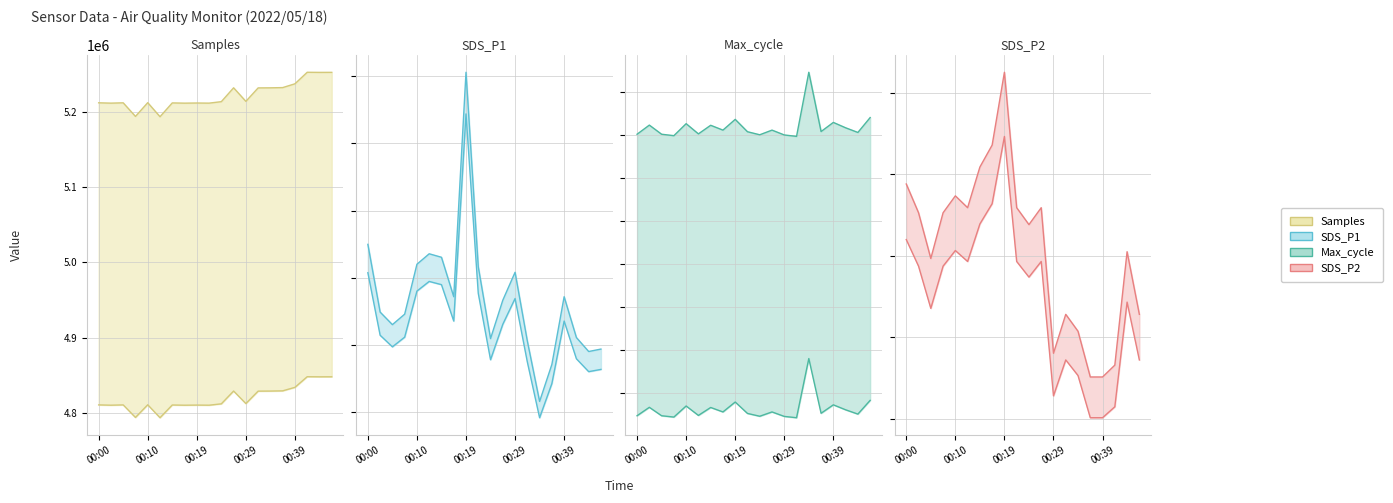

True or false: Max_cycle has more than 0 interior local peaks.

True